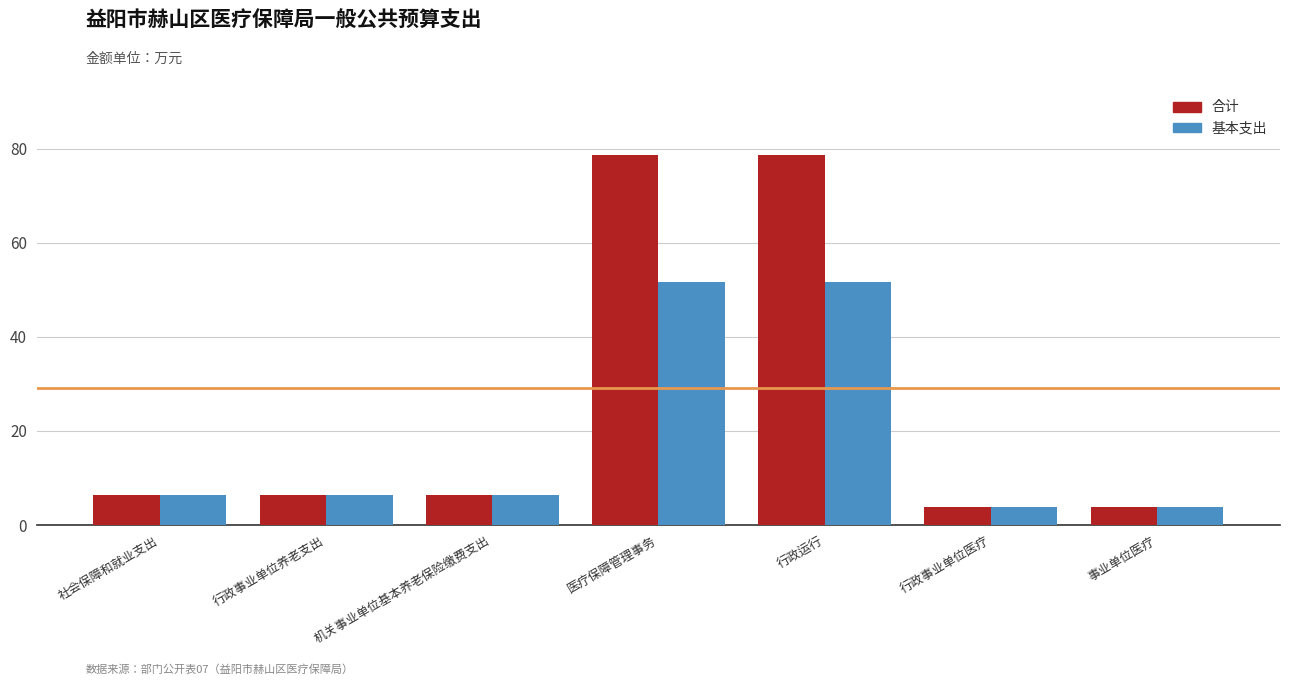

What is the maximum value for 合计?

78.7